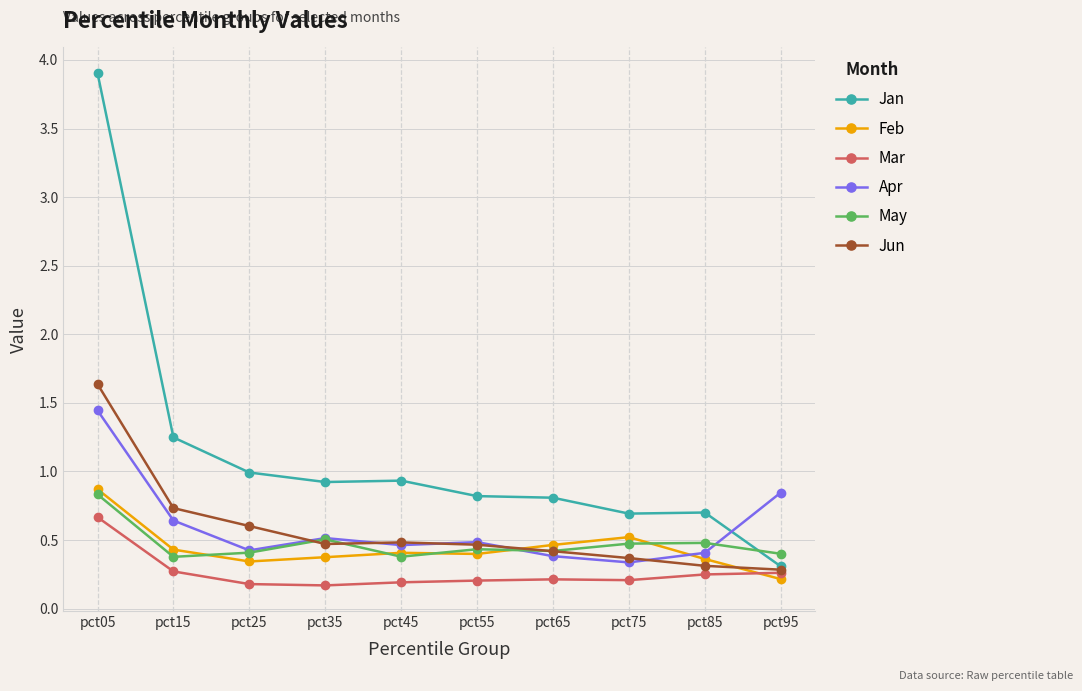

What is the approximate value of Apr at pct25?

0.4